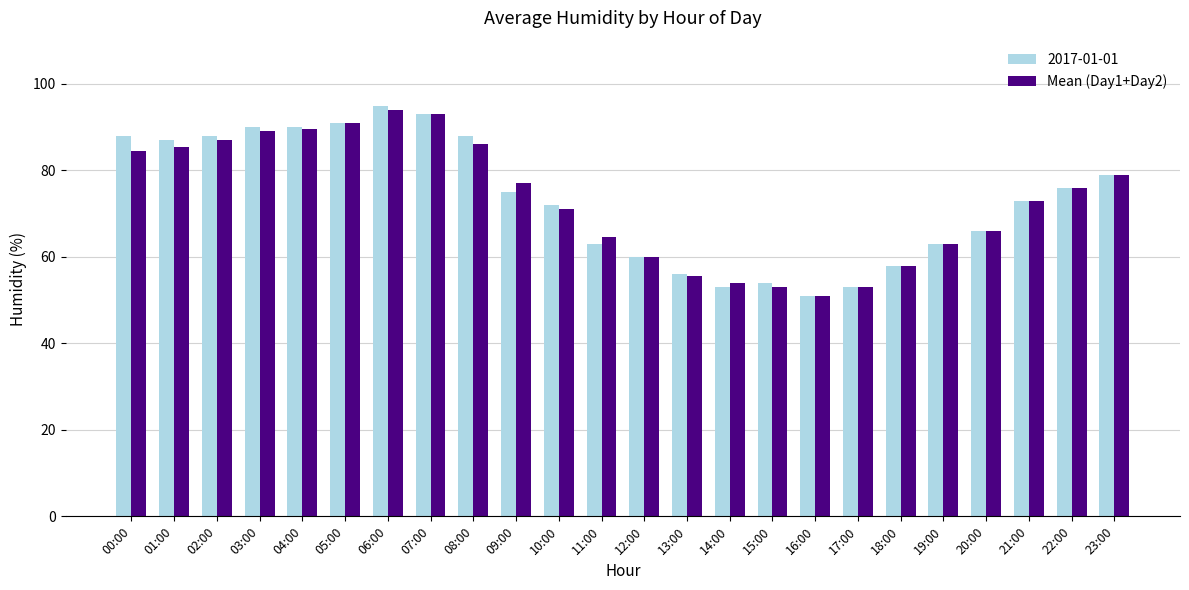

Which series has the widest spread of values?

2017-01-01